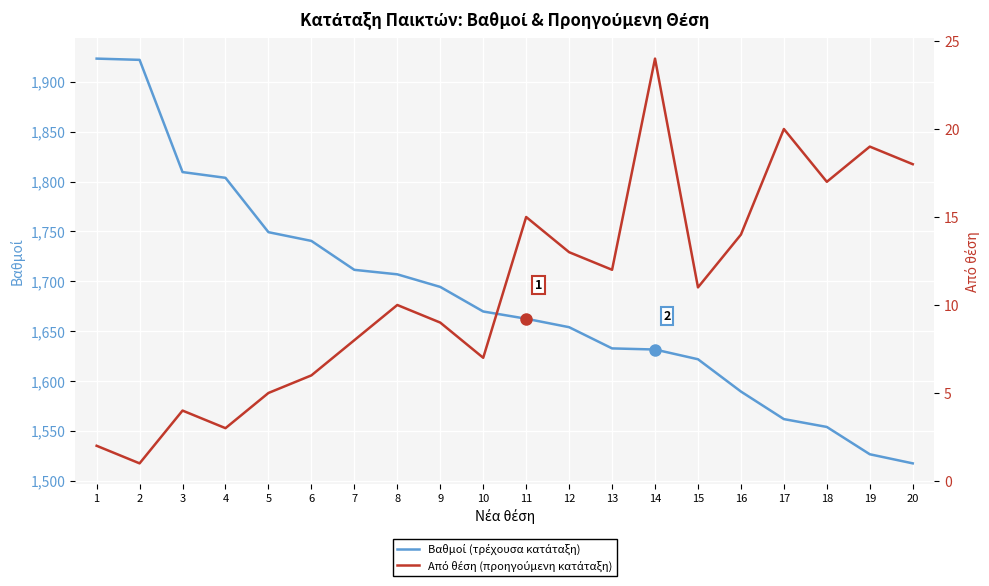

What is the value of the Από θέση (προηγούμενη κατάταξη) point at the 3rd from the left?

4.0